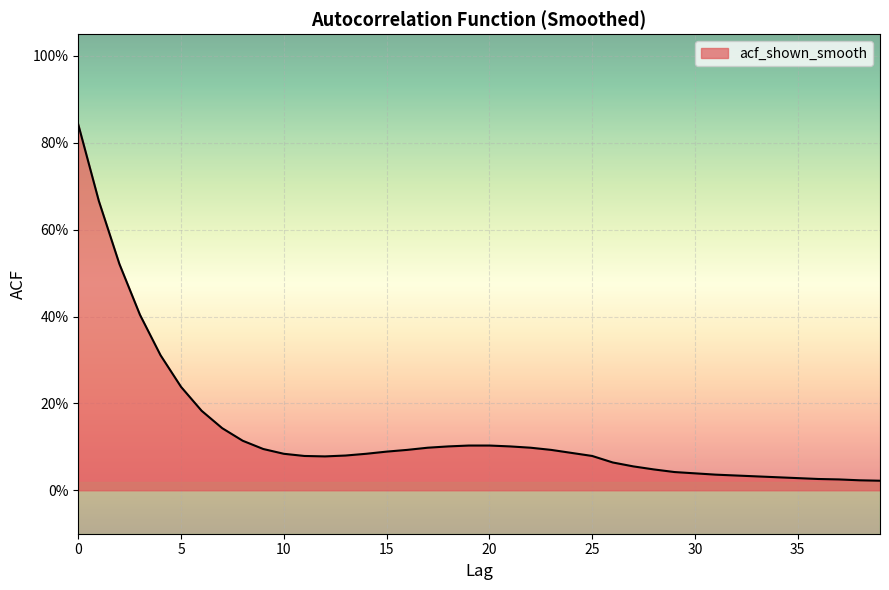

At which category does the chart reach its minimum across all series?

39